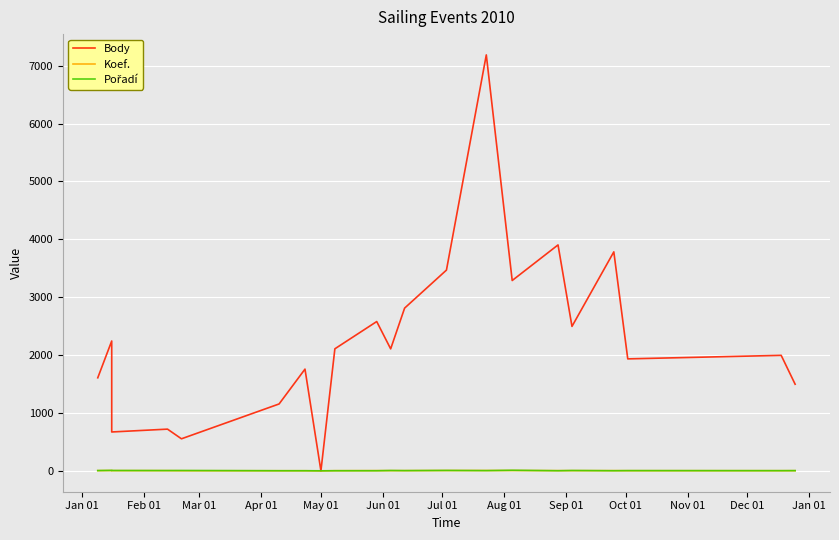

At which category does Body reach its first local valley?

Mar 01